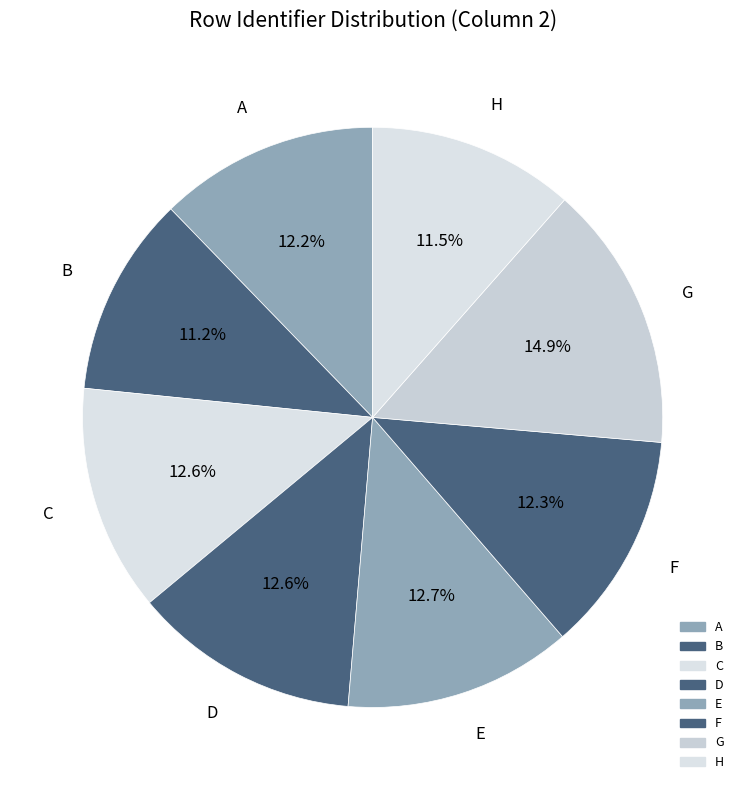

How many slices are in this pie chart?

8